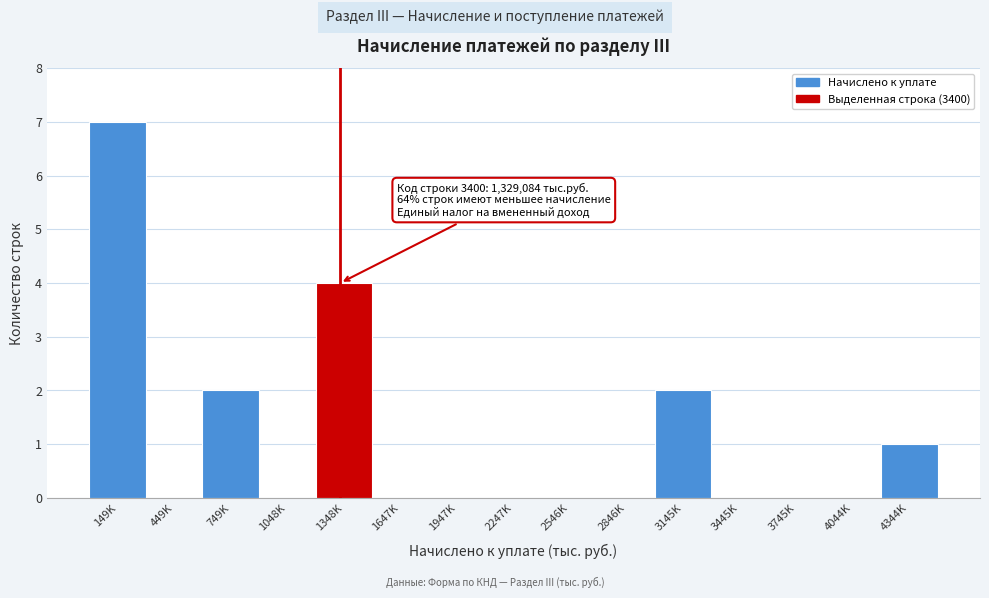

Reading left to right, extract all data points from this chart.

149K=7	449K=0	749K=2	1048K=0	1348K=4	1647K=0	1947K=0	2247K=0	2546K=0	2846K=0	3145K=2	3445K=0	3745K=0	4044K=0	4344K=1